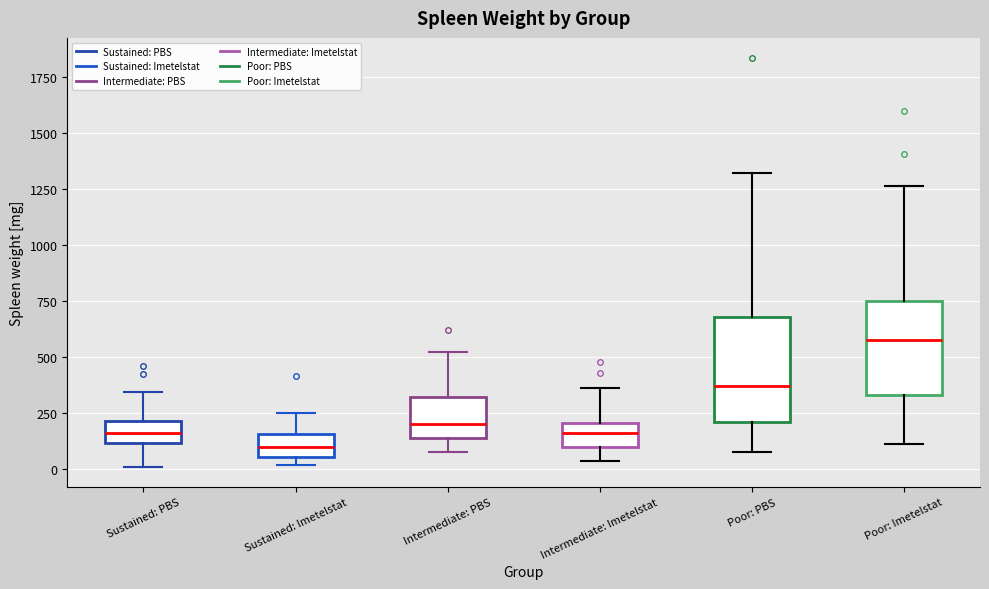

Reading left to right, transcribe this box plot: for each box, give where its median line is, the range the box spans, and where its two whiskers end, as read against the y-axis. The values are not printed on the chart, so give them approximately, as read against the axis.

Sustained: PBS: median 150, box 100 to 200, whiskers 0 to 350
Sustained: Imetelstat: median 100, box 50 to 150, whiskers 0 to 250
Intermediate: PBS: median 200, box 150 to 300, whiskers 50 to 500
Intermediate: Imetelstat: median 150, box 100 to 200, whiskers 50 to 350
Poor: PBS: median 350, box 200 to 700, whiskers 100 to 1300
Poor: Imetelstat: median 550, box 350 to 750, whiskers 100 to 1250